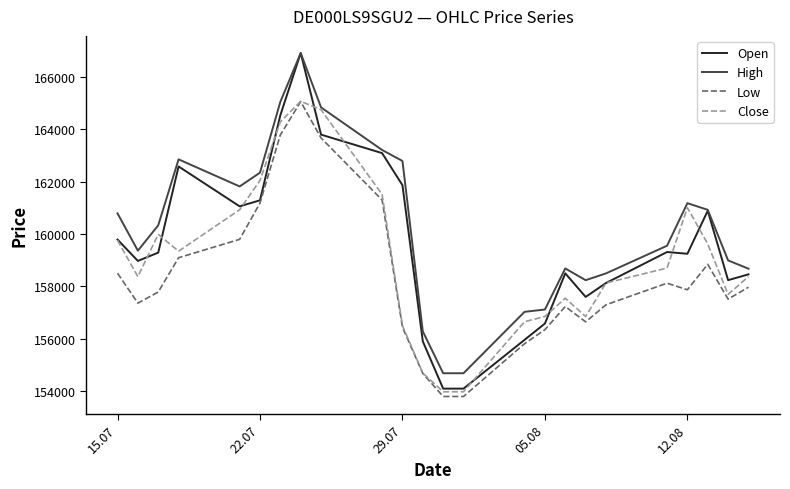

What is the highest value of the Open series?

166905